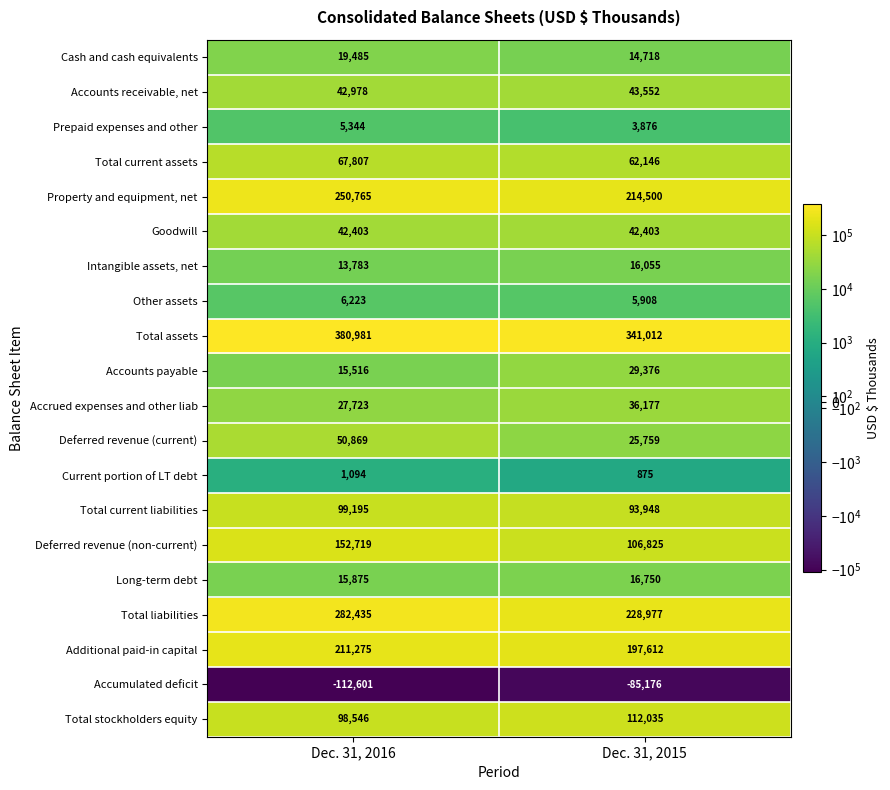

What is the sum of the Accounts receivable, net values at Dec. 31, 2016 and Dec. 31, 2015?

86530